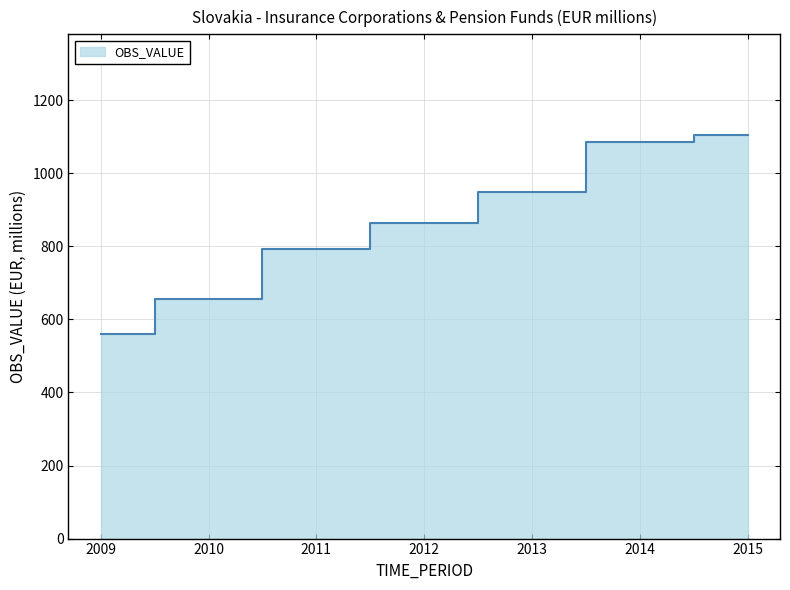

Reading right to left, list all the values displayed in this chart.

1104.2	1085.3	947.3	864.2	791.3	655.0	559.0